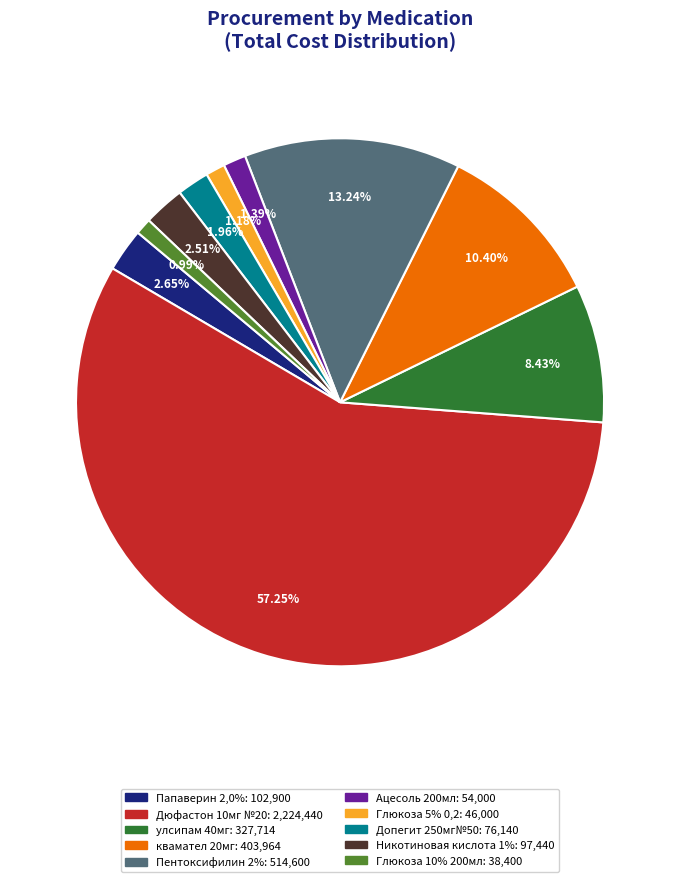

Between Допегит 250мг№50 and Пентоксифилин 2%, which is larger?

Пентоксифилин 2%